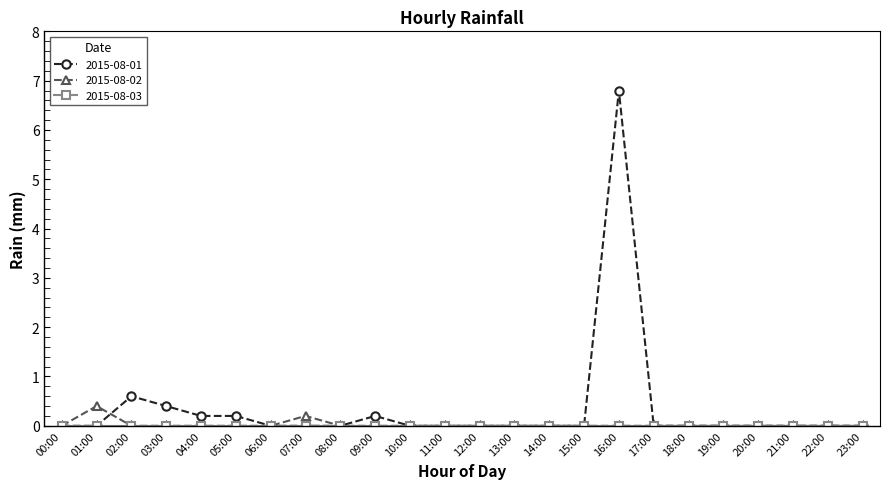

How many data points does each series have?

24